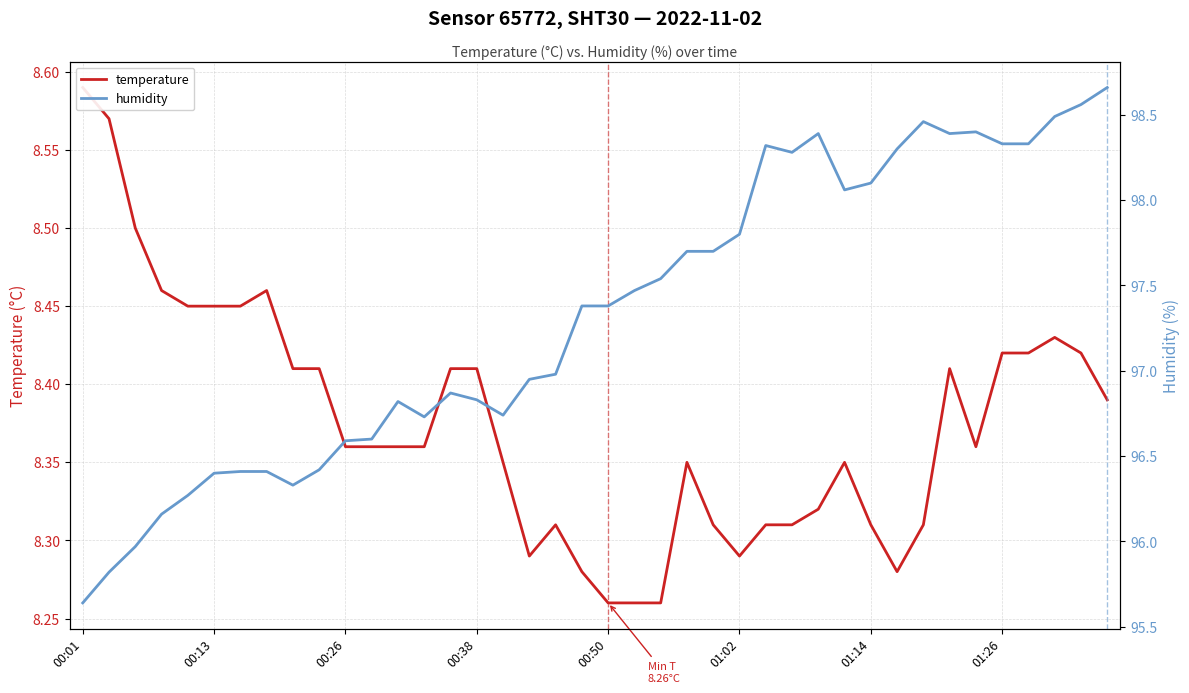

Where is the first local minimum for humidity?

8